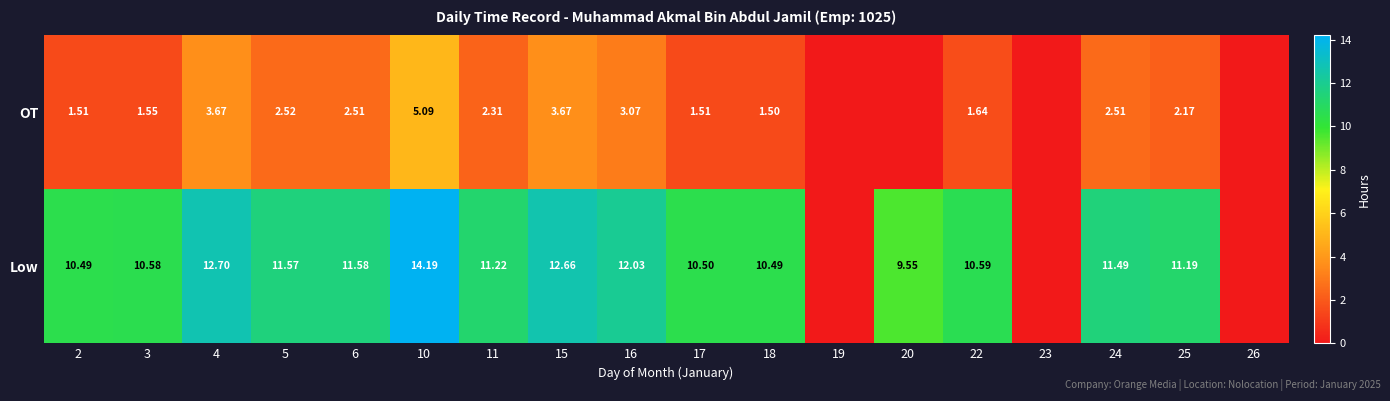

At 17, list the series in order from largest to smallest.

Low, OT